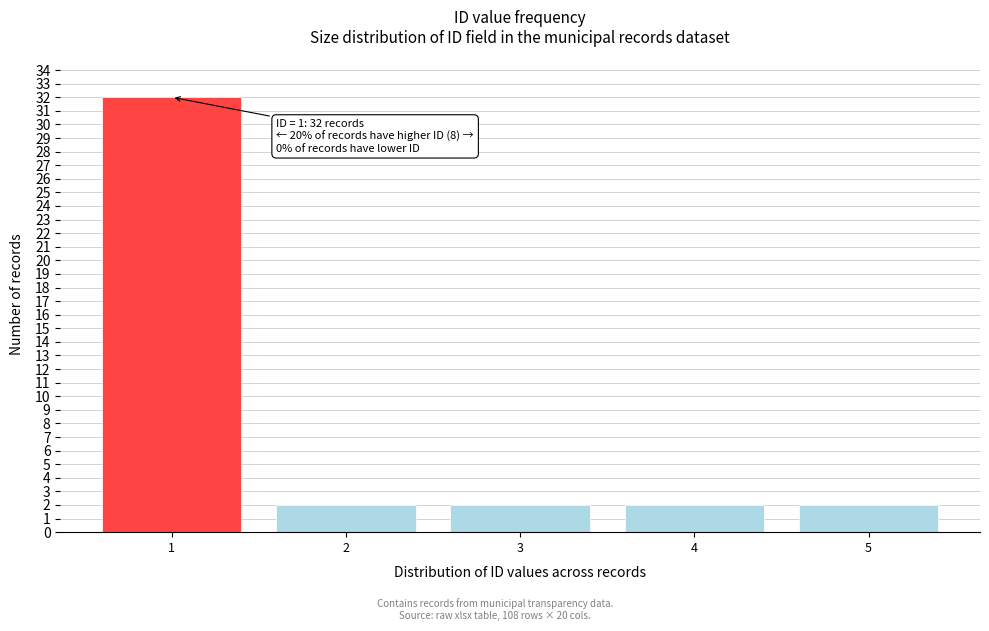

Reading left to right, what are all the values shown in this chart?

32	2	2	2	2